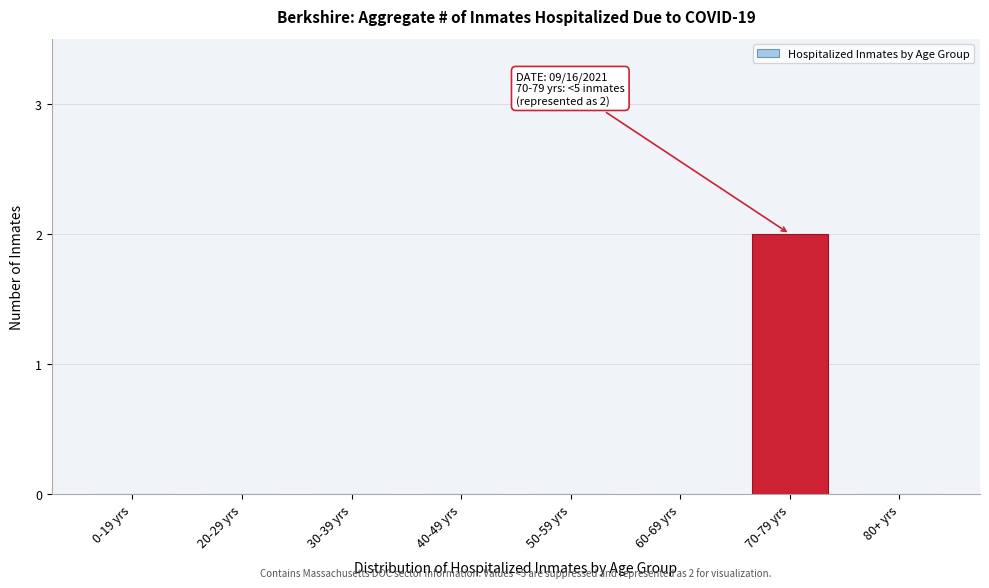

Reading right to left, transcribe all the data shown in this chart.

80+ yrs=0	70-79 yrs=2	60-69 yrs=0	50-59 yrs=0	40-49 yrs=0	30-39 yrs=0	20-29 yrs=0	0-19 yrs=0